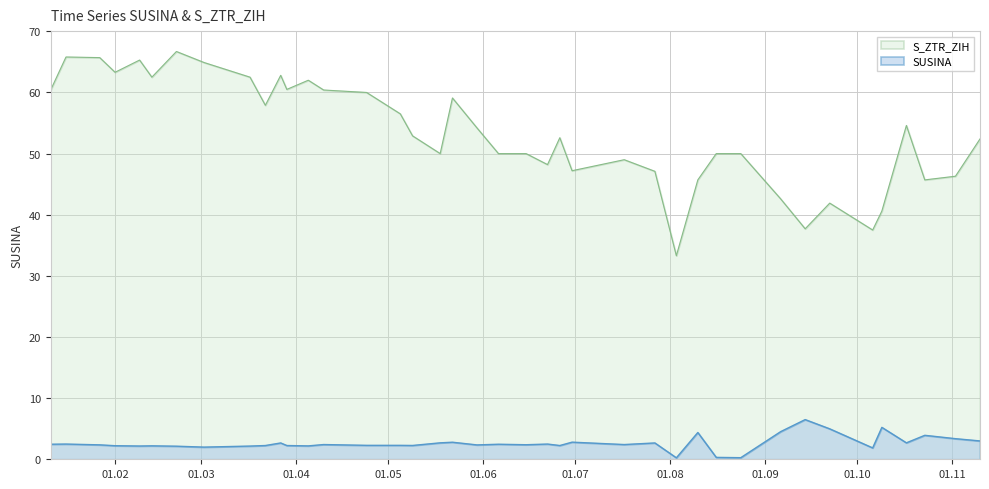

Which series has the widest spread of values?

S_ZTR_ZIH